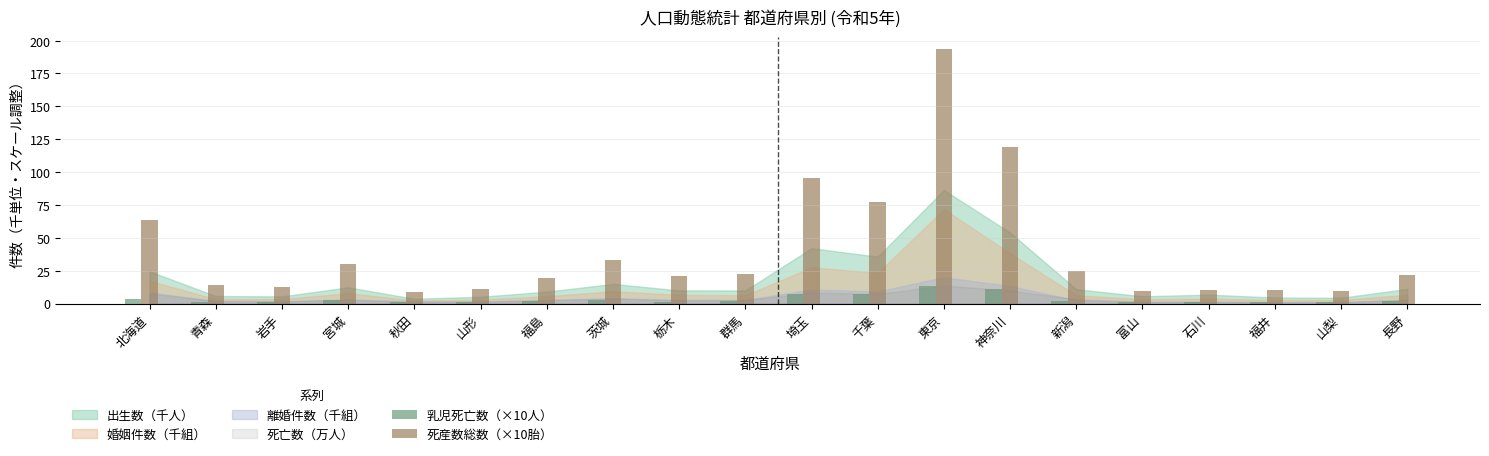

At which category is the sum across all series the highest?

東京